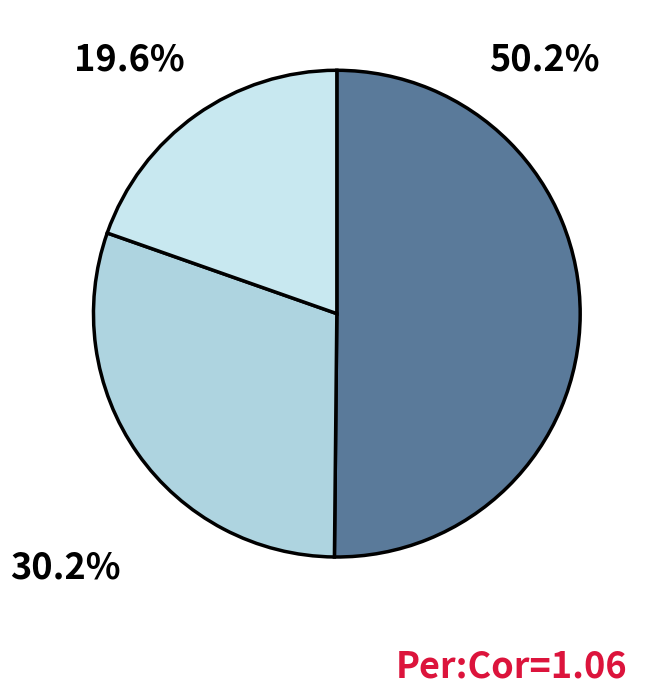

How many slices are in this pie chart?

3